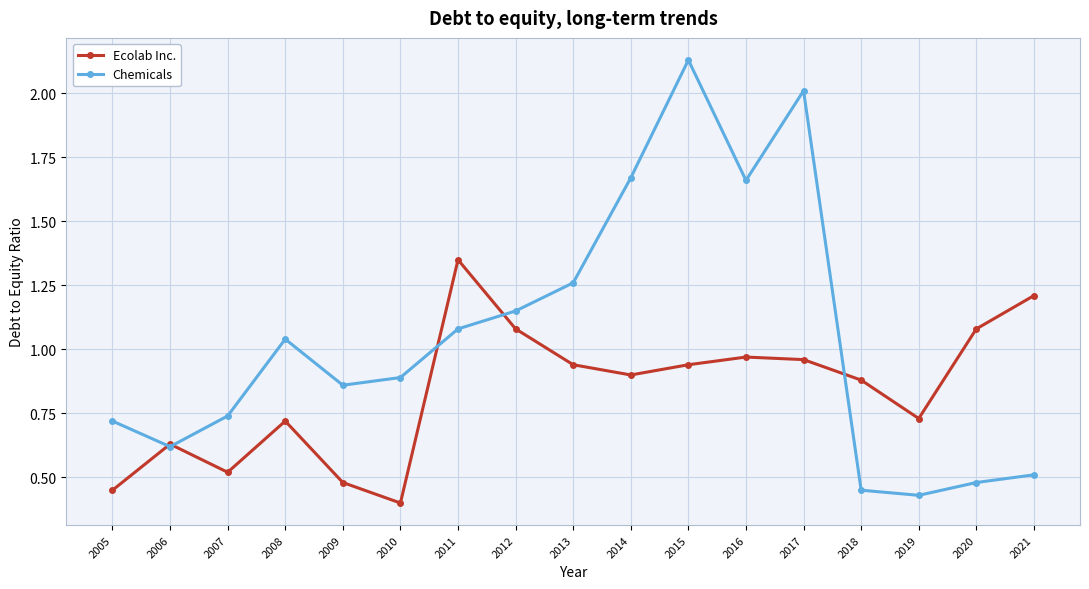

What is the difference between the highest and lowest values at 2012?

0.1